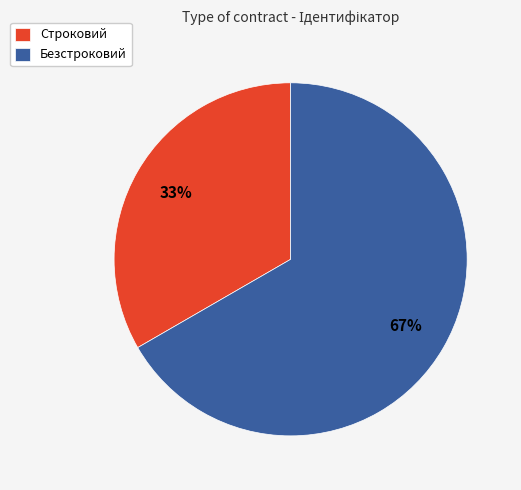

Approximately how many times larger is the value at Строковий compared to Безстроковий?

0.5